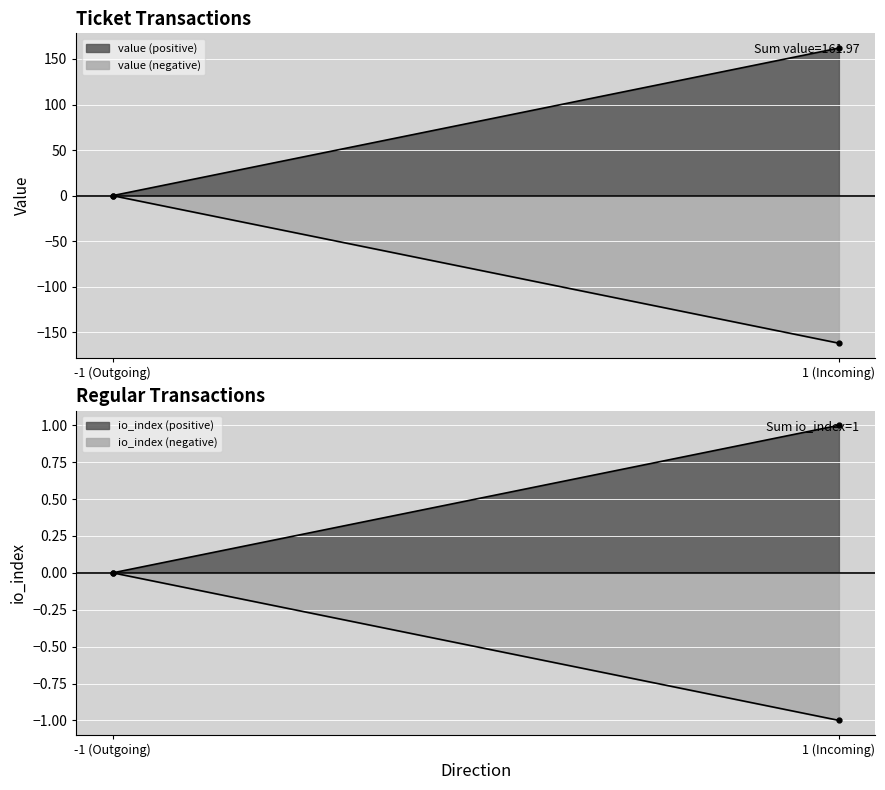

Which category has the lowest value in the value series?

-1